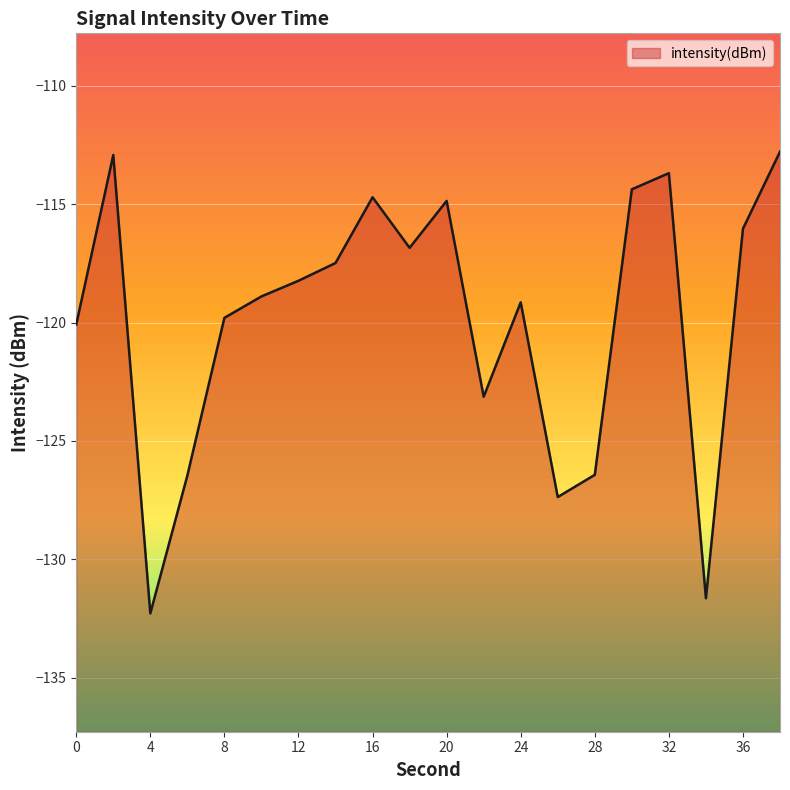

Which category has the lowest value across all series?

4